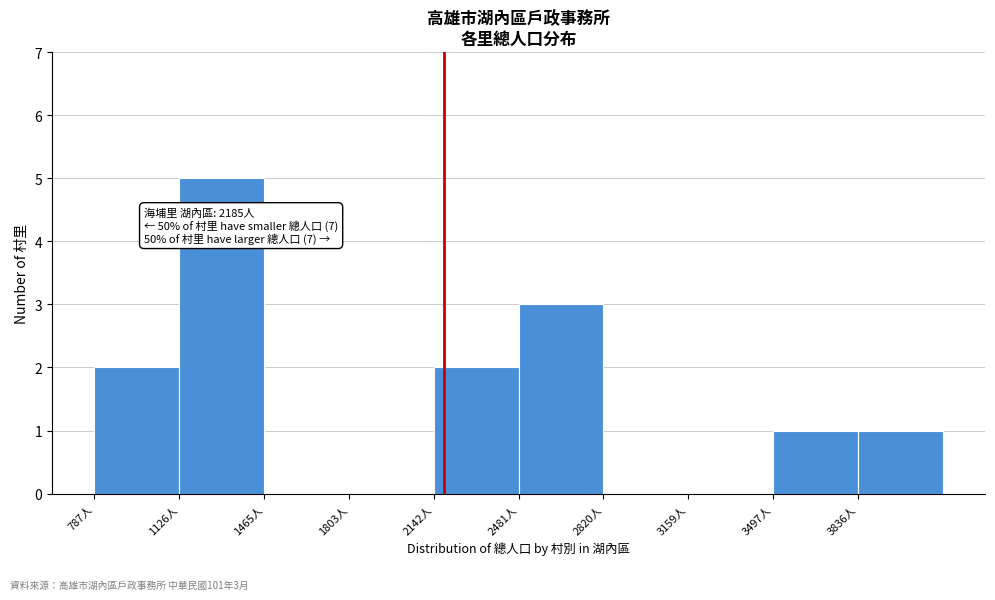

Over which range of the x-axis is the bar tallest?

1150 to 1450